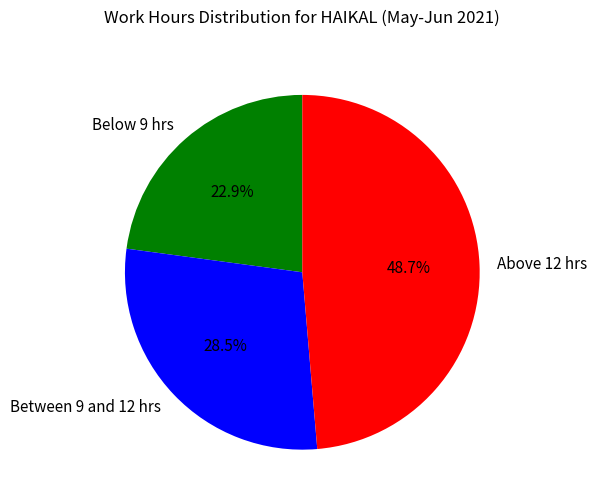

To the nearest percent, what is the average slice percentage?

33%